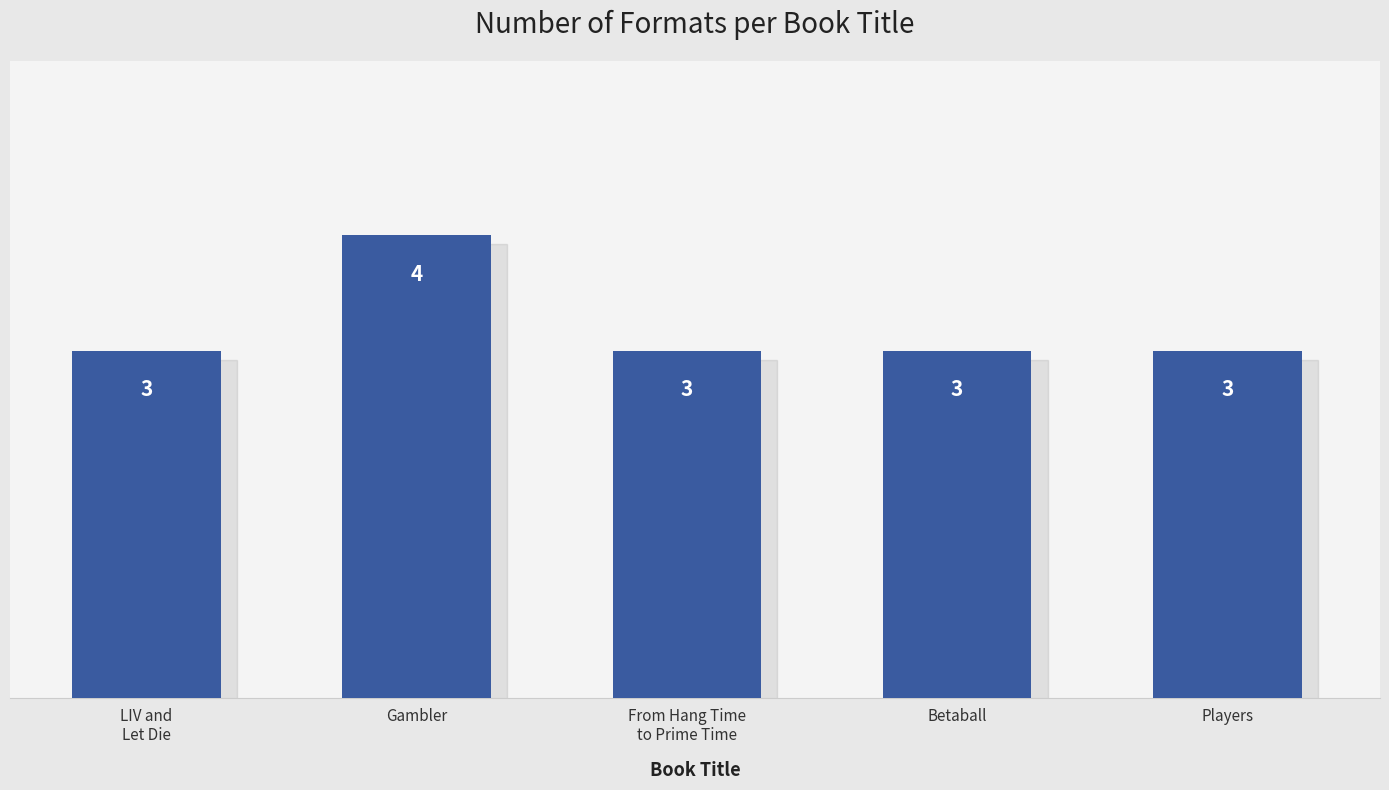

The chart shows a value of 4 at Gambler. True or false?

True